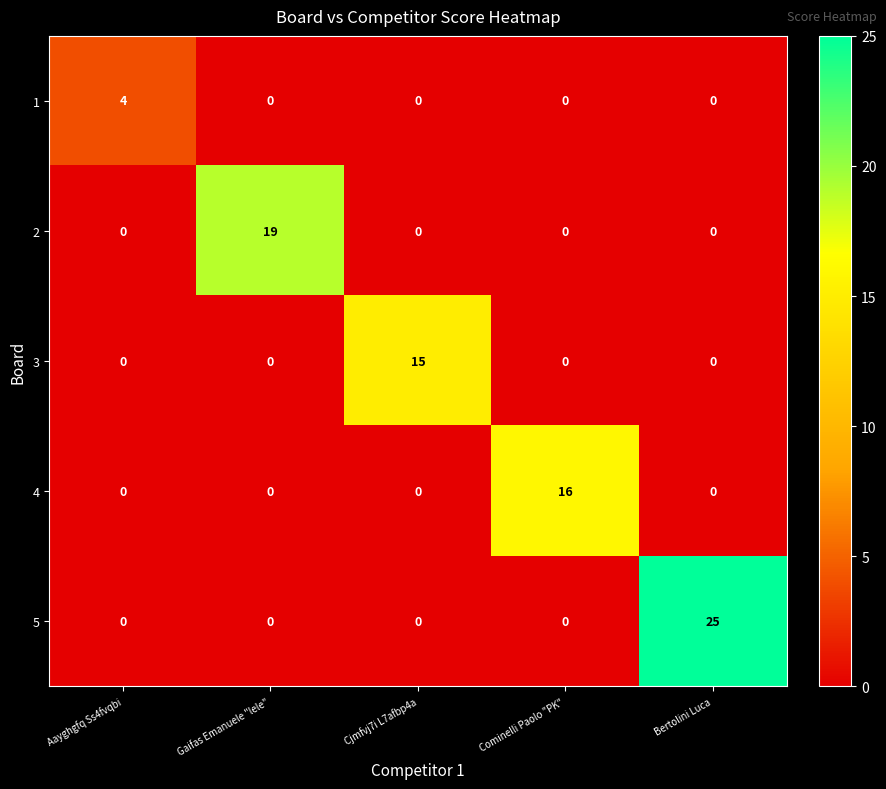

What is the sum of all 1 values?

4